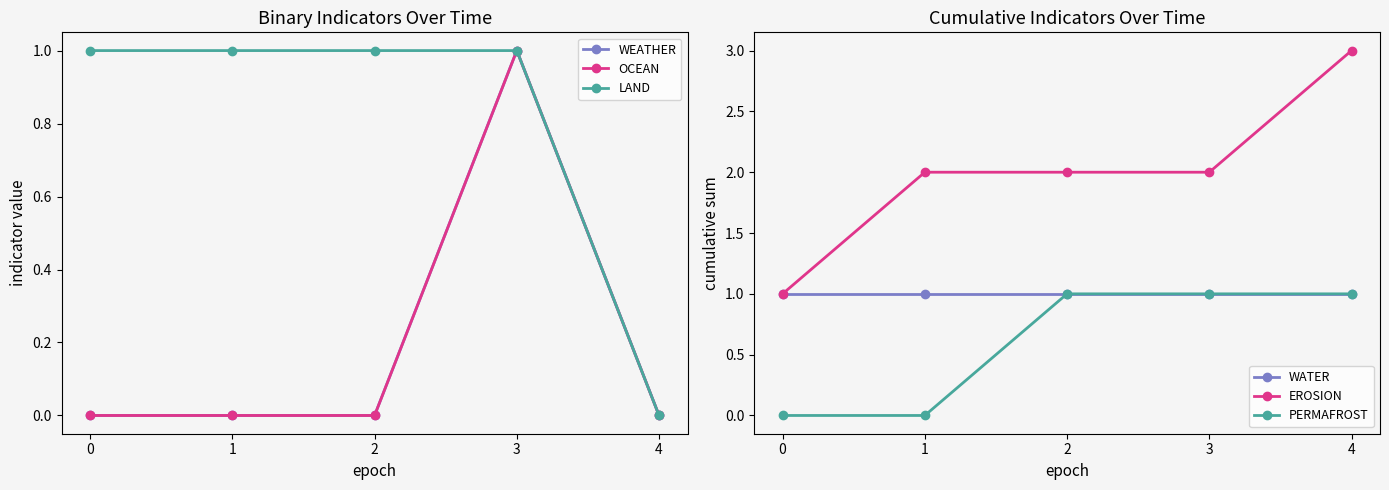

Reading left to right, what are all the values shown in this chart?

WEATHER: 0=0	1=0	2=0	3=1	4=0
OCEAN: 0=0	1=0	2=0	3=1	4=0
LAND: 0=1	1=1	2=1	3=1	4=0
WATER: 0=1	1=1	2=1	3=1	4=1
EROSION: 0=1	1=2	2=2	3=2	4=3
PERMAFROST: 0=0	1=0	2=1	3=1	4=1